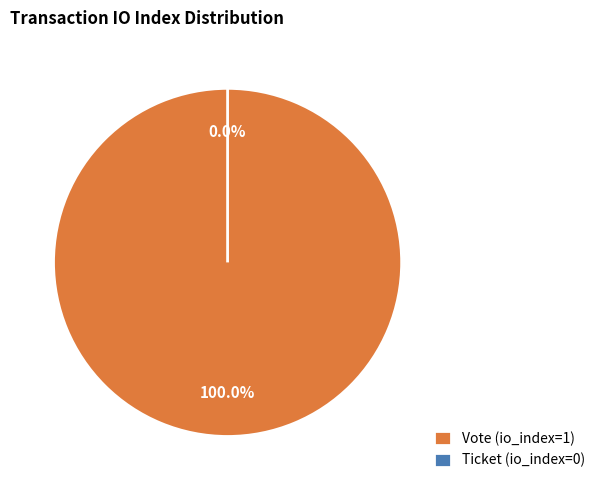

The Ticket (io_index=0) slice represents 0% of the pie. True or false?

True